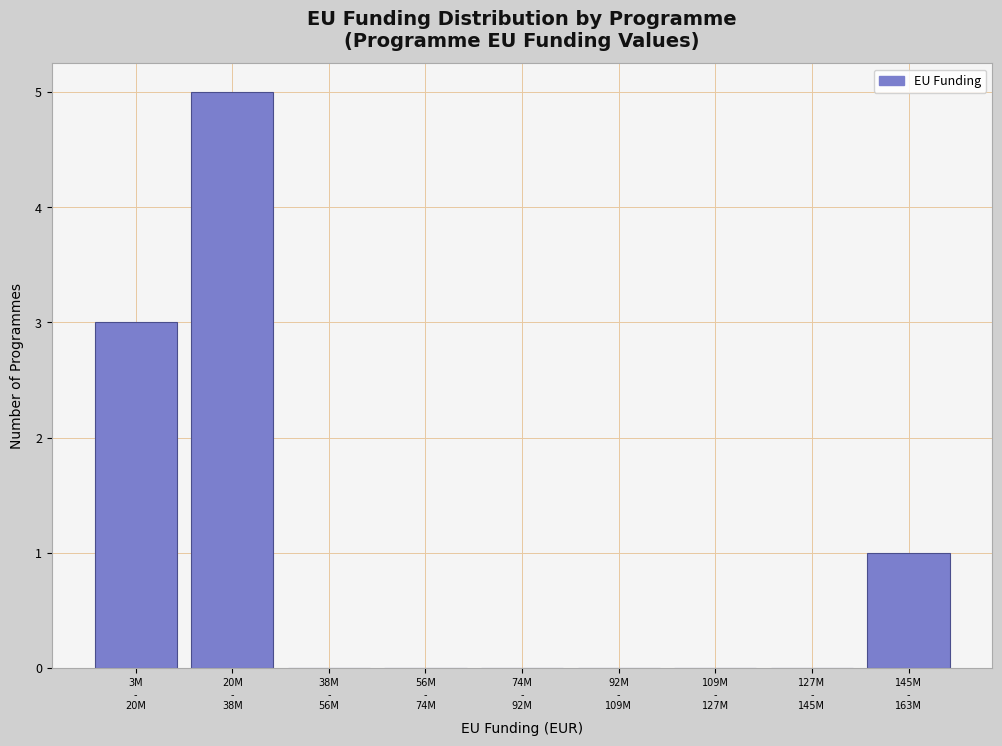

What is the sum of all values?

9